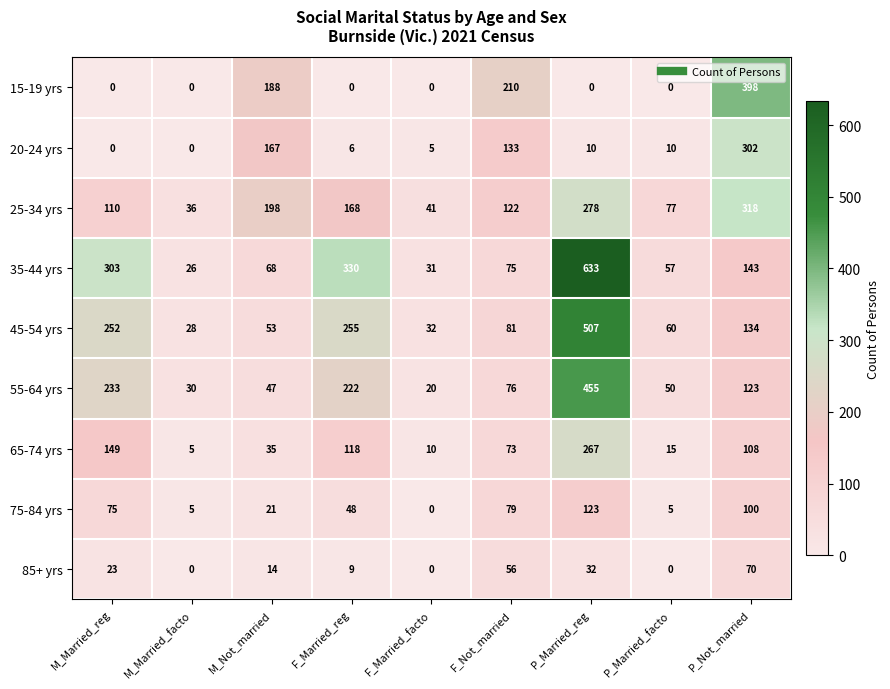

How many distinct data groups are displayed?

9